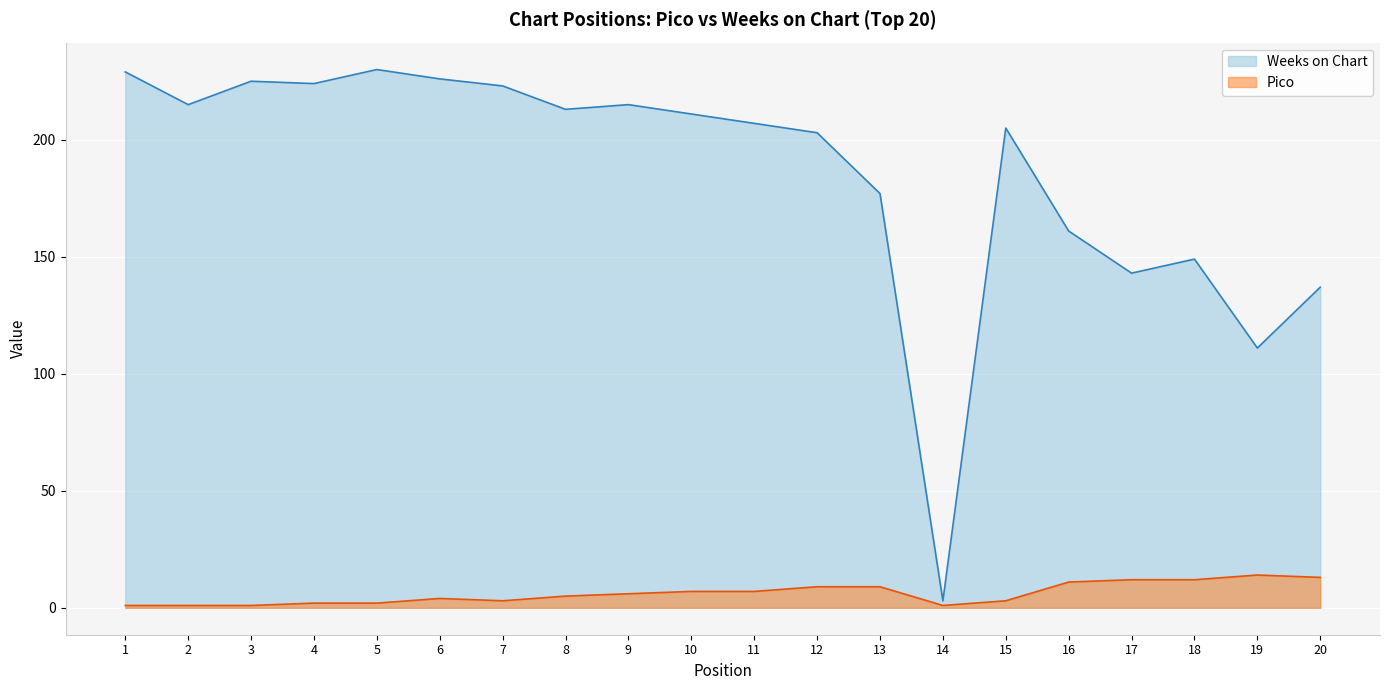

At which category does Weeks on Chart reach its first local valley?

2